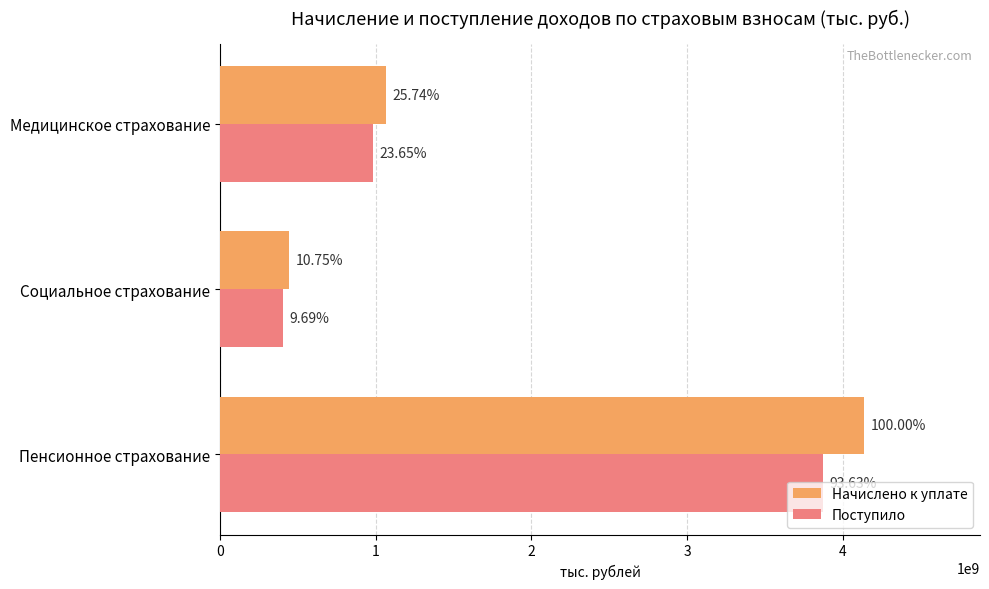

What is the value of the Начислено к уплате bar at the 2nd from the left?

444782511